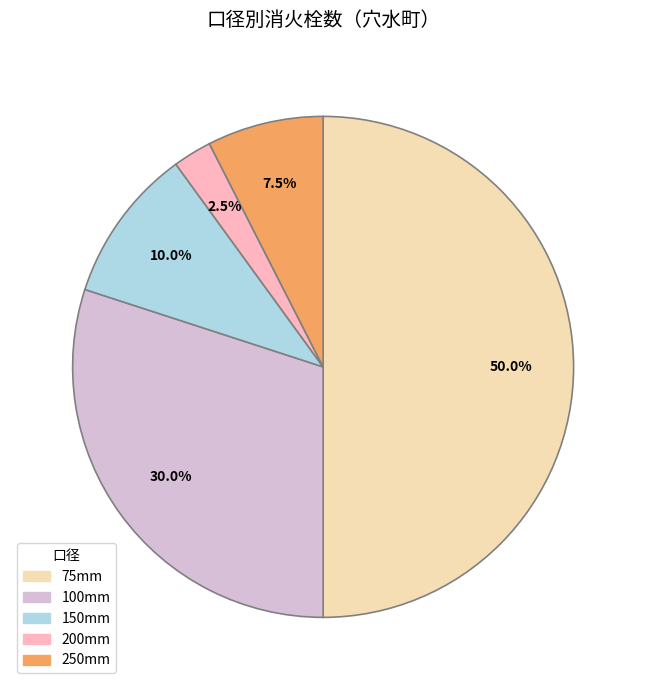

To the nearest percent, what is the difference between the largest and smallest slice percentages?

48%